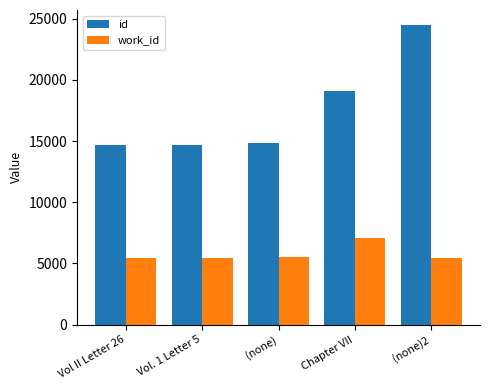

What is the label of the 5th bar from the right?

Vol II Letter 26